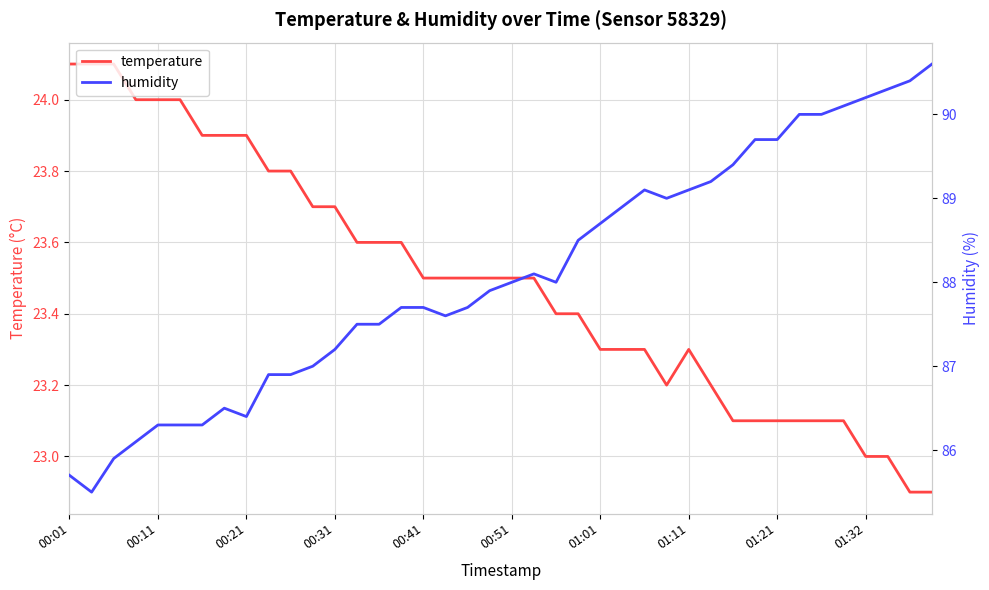

Which series has the largest total across all categories?

humidity